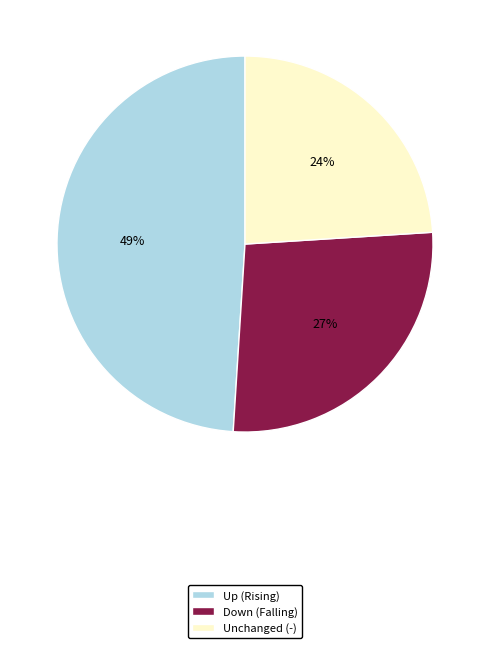

To the nearest percent, what is the difference between the largest and smallest slice percentages?

25%